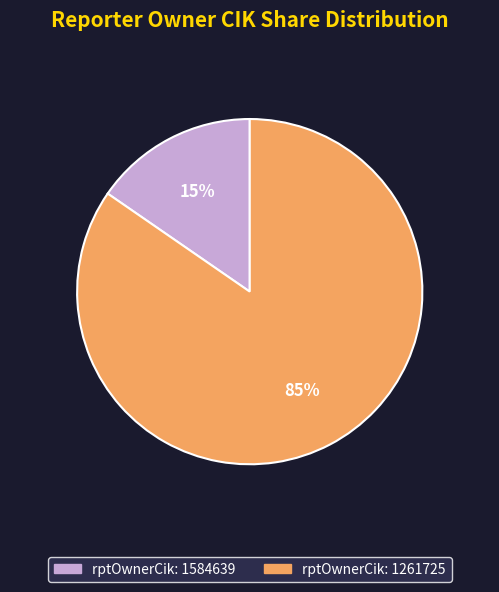

To the nearest percent, what is the average slice percentage?

50%